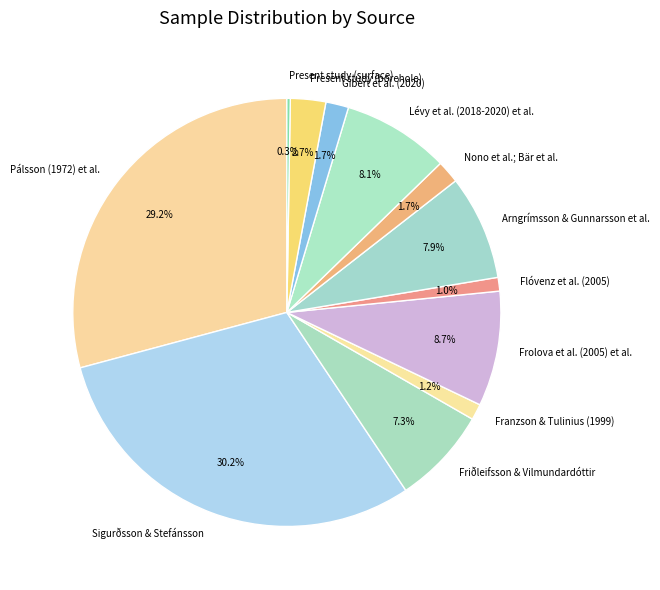

Between Nono et al.; Bär et al. and Franzson & Tulinius (1999), which is larger?

Nono et al.; Bär et al.